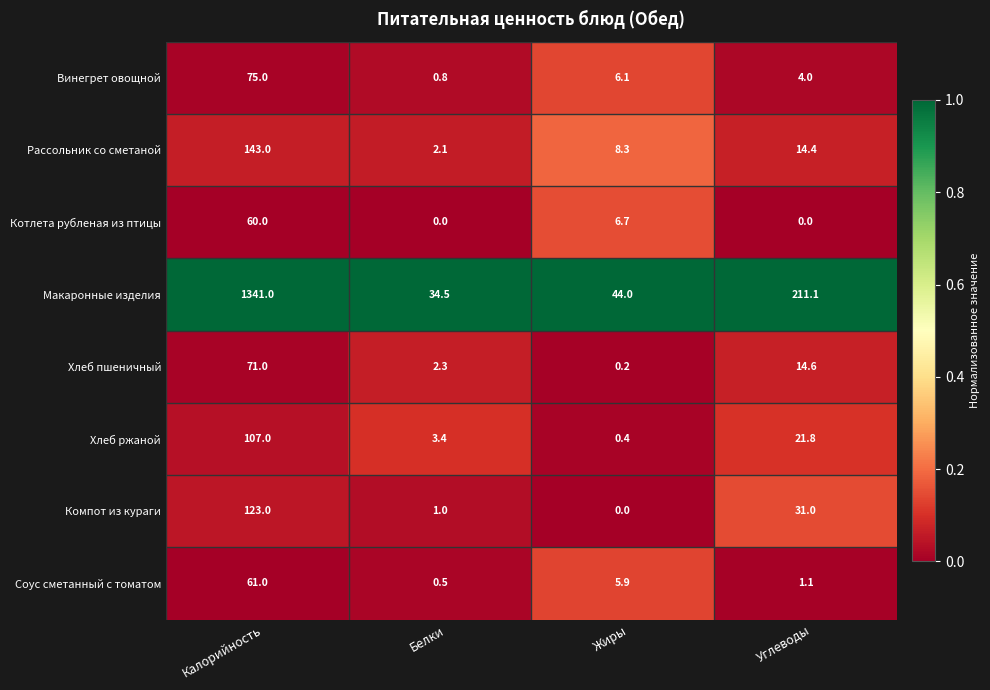

What is the sum of all Котлета рубленая из птицы values?

66.7